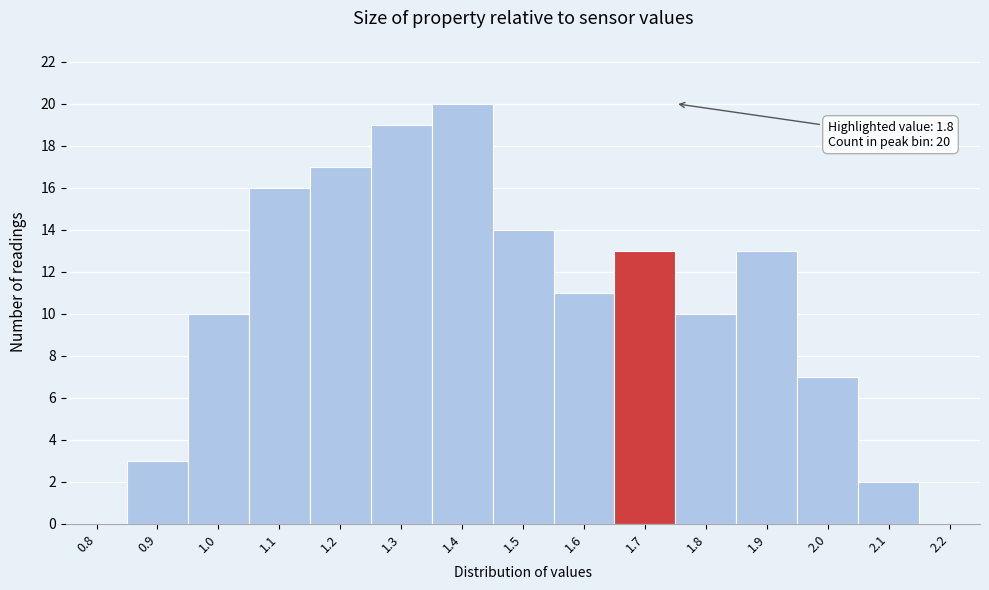

Reading left to right, what are all the values shown in this chart?

0.8=0	0.9=3	1.0=10	1.1=16	1.2=17	1.3=19	1.4=20	1.5=14	1.6=11	1.7=13	1.8=10	1.9=13	2.0=7	2.1=2	2.2=0